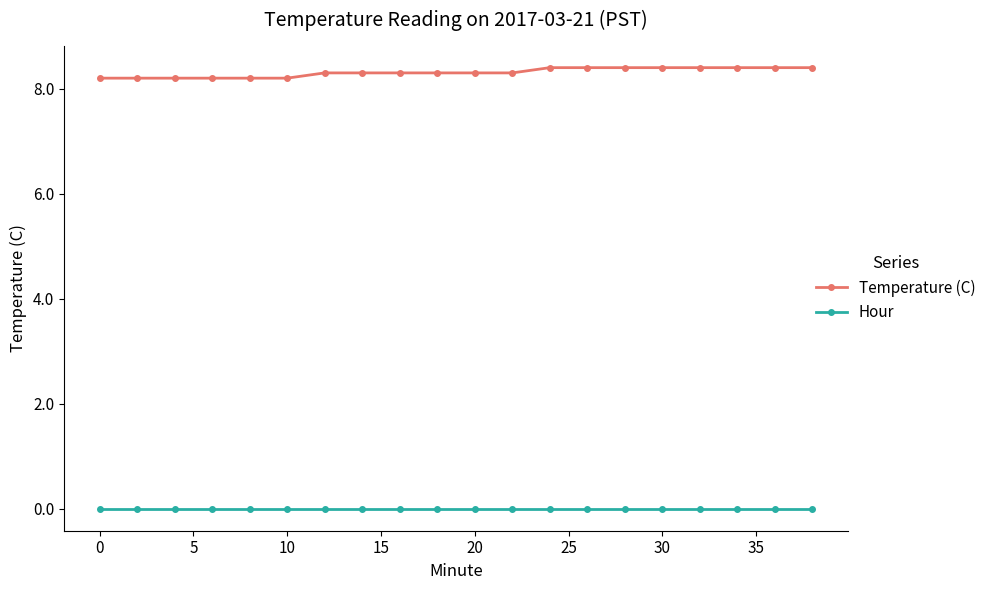

Which series has the largest total across all categories?

Temperature (C)